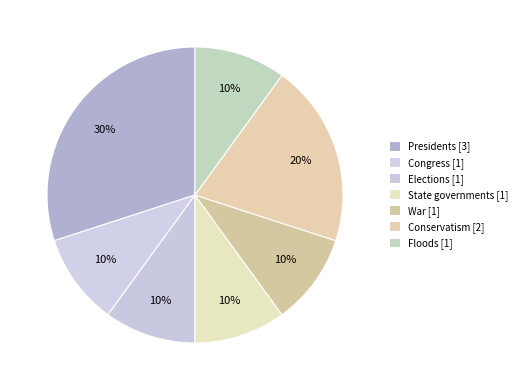

Rank the categories by value from lowest to highest.

Congress, Elections, State governments, War, Floods, Conservatism, Presidents